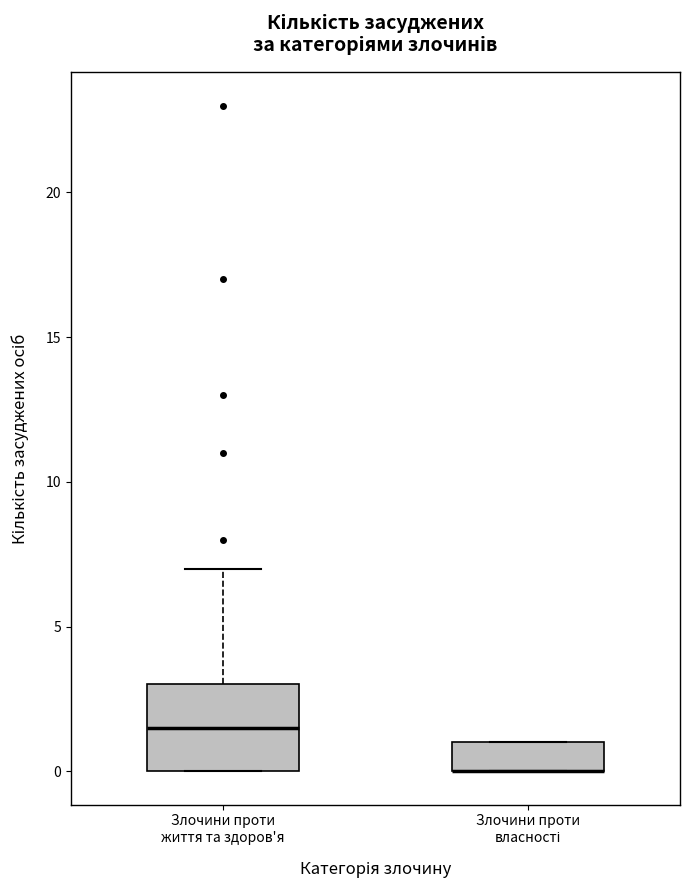

Reading left to right, transcribe this box plot: for each box, give where its median line is, the range the box spans, and where its two whiskers end, as read against the y-axis. The values are not printed on the chart, so give them approximately, as read against the axis.

Злочини проти життя та здоров'я: median 1.5, box 0.0 to 3.0, whiskers 0.0 to 7.0
Злочини проти власності: median 0.0 (drawn on the box's lower edge), box 0.0 to 1.0, whiskers 0.0 to 1.0